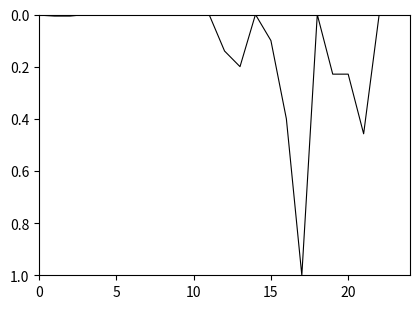

What is the difference between the maximum and minimum values?

1.0